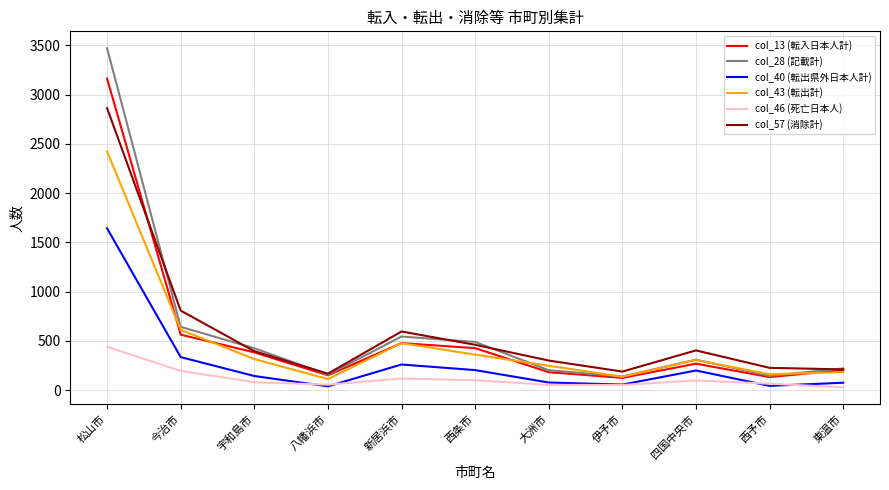

True or false: col_28 (記載計) and col_40 (転出県外日本人計) cross at least once.

False